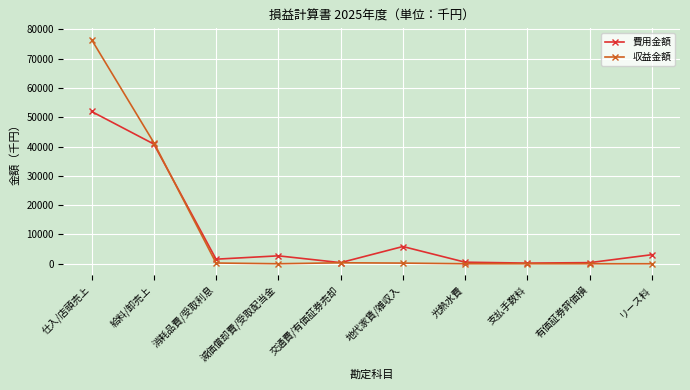

How many categories are shown in the chart?

10